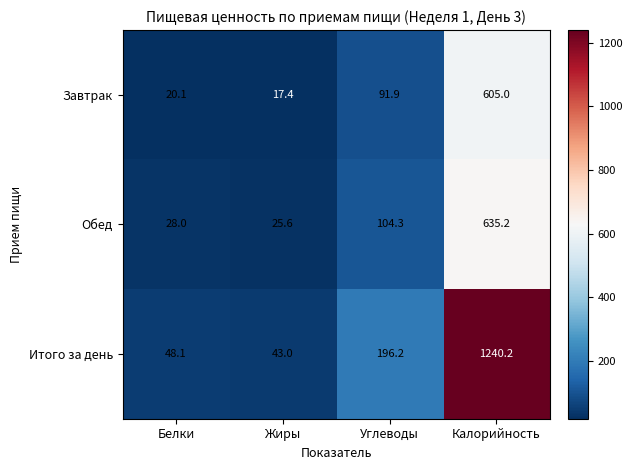

Which series has the largest total across all categories?

Итого за день